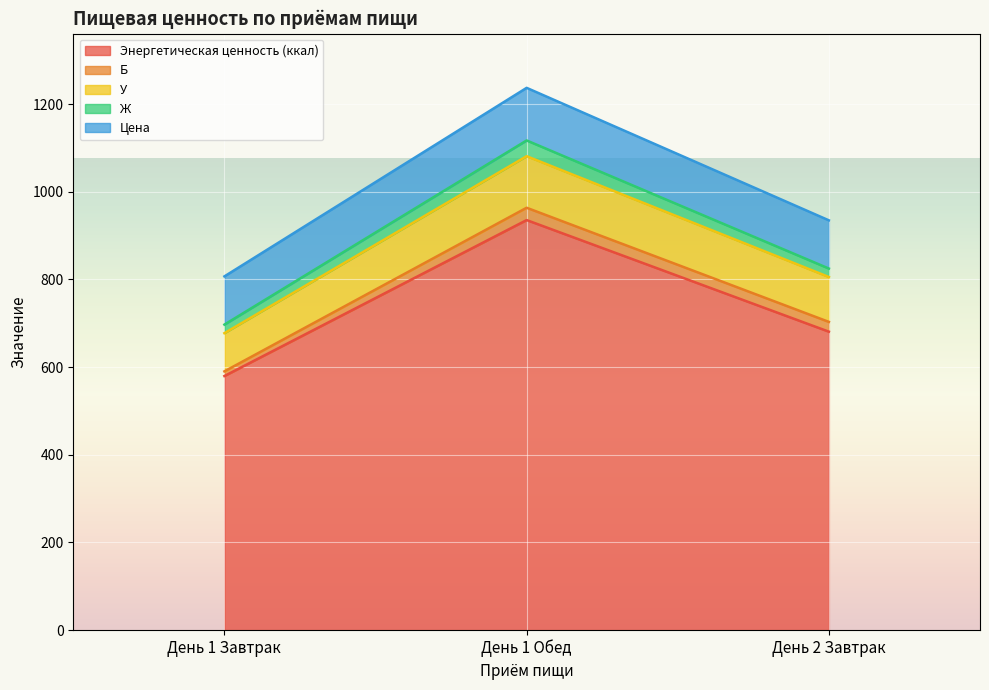

What is the difference between the Цена values at День 1 Обед and День 2 Завтрак?

10.0